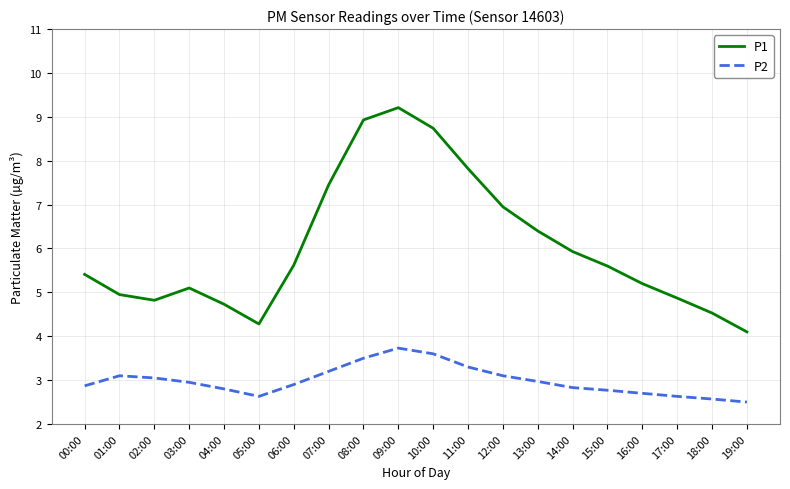

List the series in order of their overall mean, highest first.

P1, P2